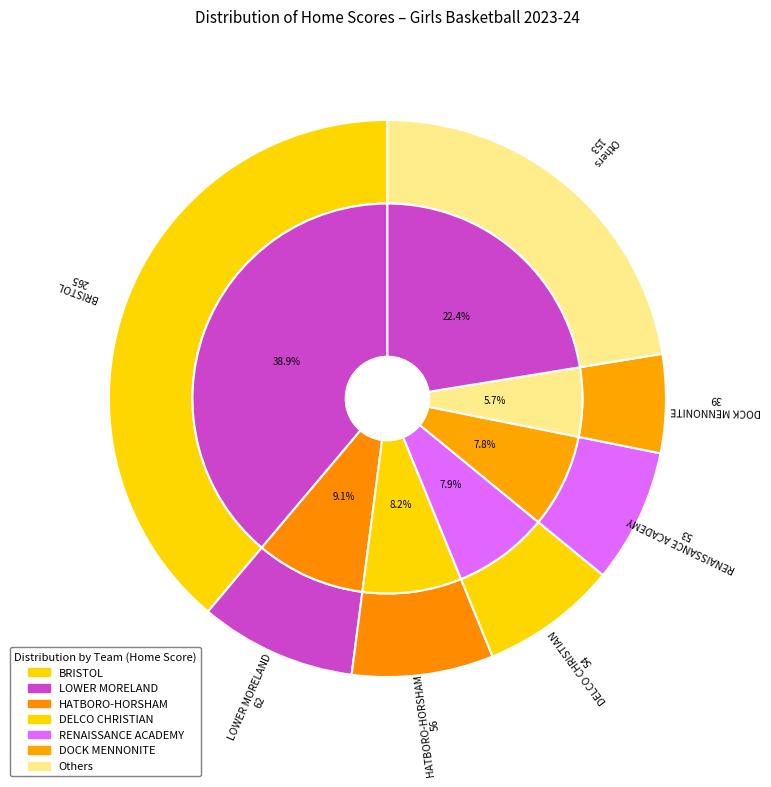

Does HATBORO-HORSHAM represent more than half of the total?

No